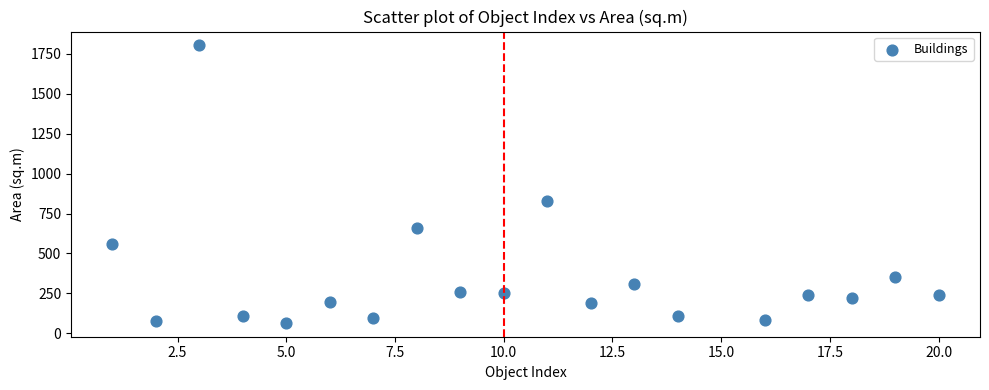

What Y value in the scatter plot is closest to 934?

827.3